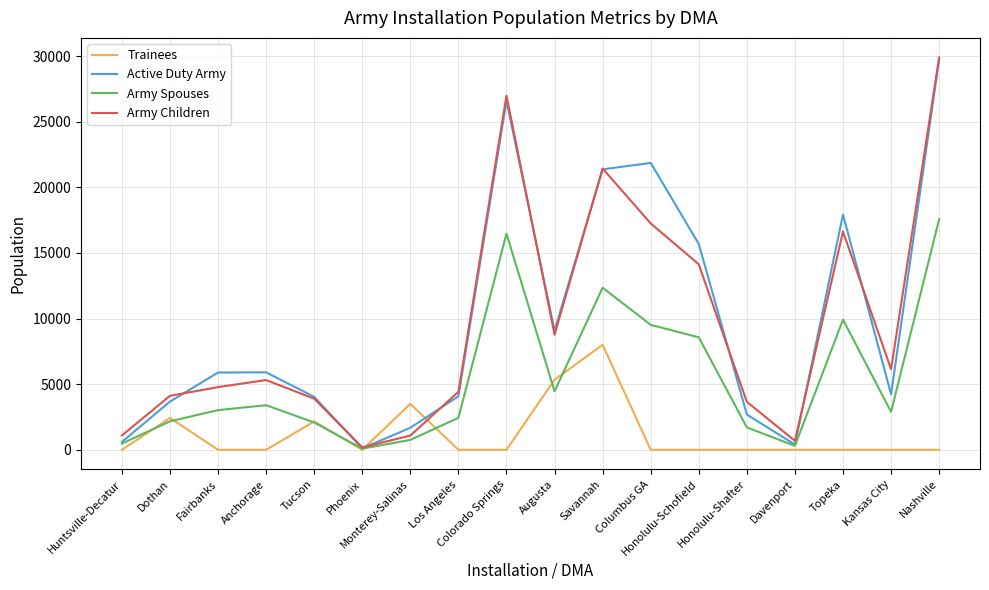

What is the difference between the second highest and second lowest values in the Active Duty Army series?

26192